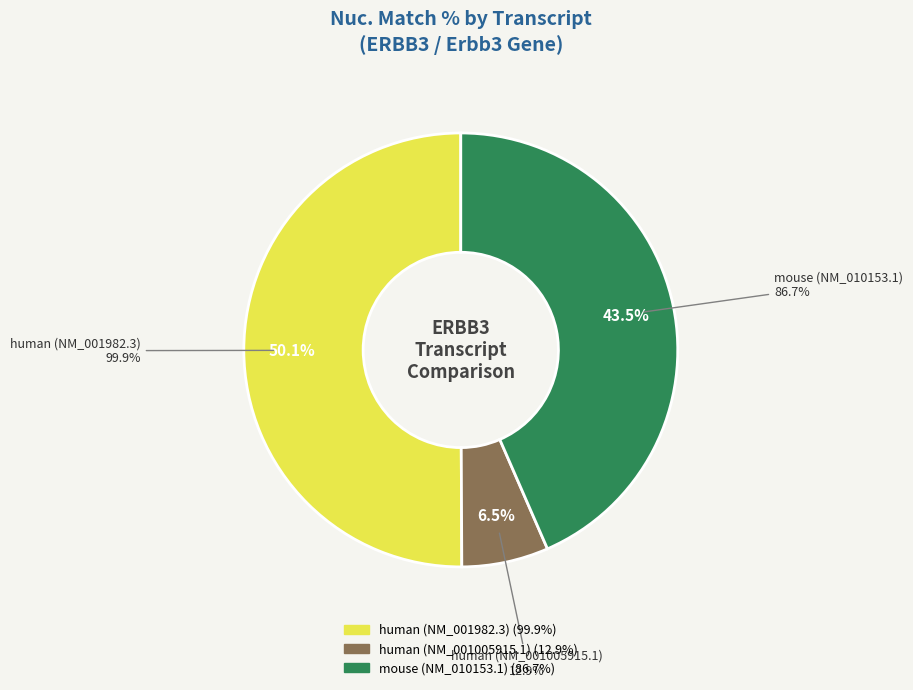

The human (NM_001005915.1) slice represents 21% of the pie. True or false?

False